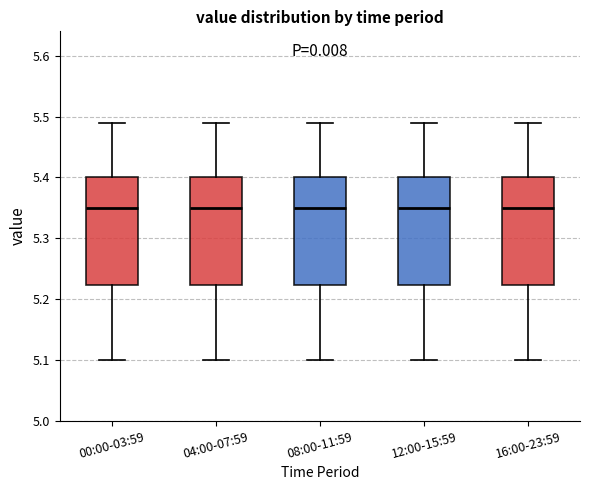

Reading left to right, read every box against the y-axis: the position of its median line, the range the box covers, and the ends of its whiskers. The values are not printed on the chart, so give them approximately, as read against the axis.

00:00-03:59: median 5.35, box 5.22 to 5.40, whiskers 5.10 to 5.49
04:00-07:59: median 5.35, box 5.22 to 5.40, whiskers 5.10 to 5.49
08:00-11:59: median 5.35, box 5.22 to 5.40, whiskers 5.10 to 5.49
12:00-15:59: median 5.35, box 5.22 to 5.40, whiskers 5.10 to 5.49
16:00-23:59: median 5.35, box 5.22 to 5.40, whiskers 5.10 to 5.49